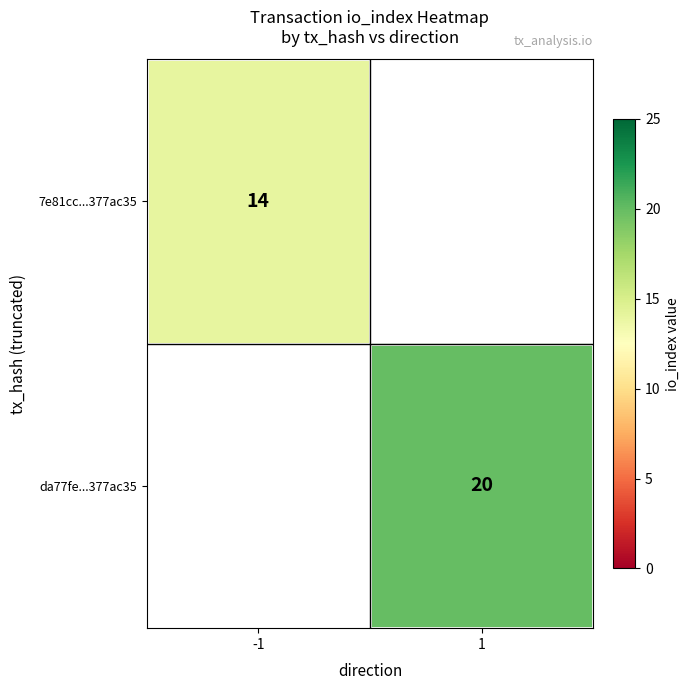

True or false: 7e81cc...377ac35 has a value of 5 at -1.

False